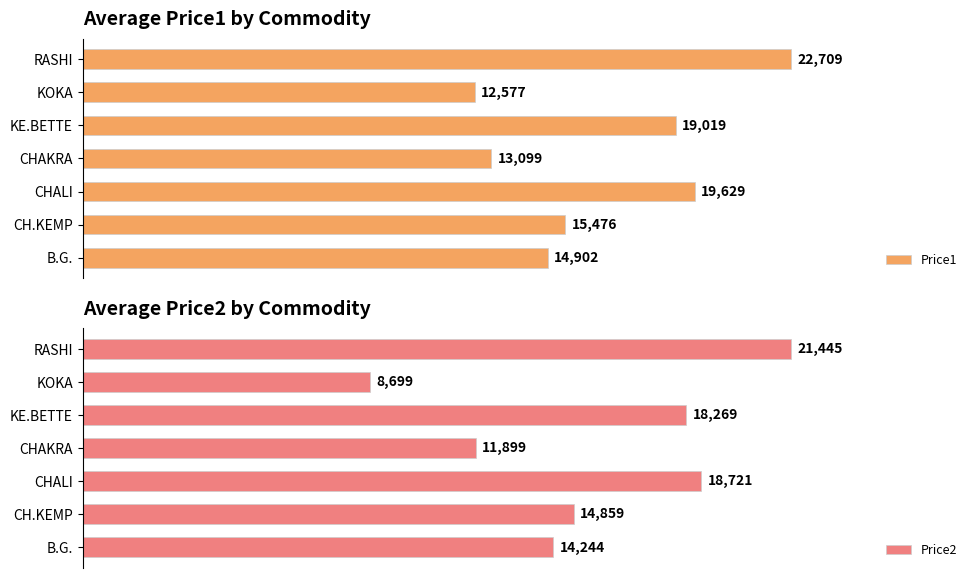

What is the value of the Price1 bar at the 7th from the left?

22709